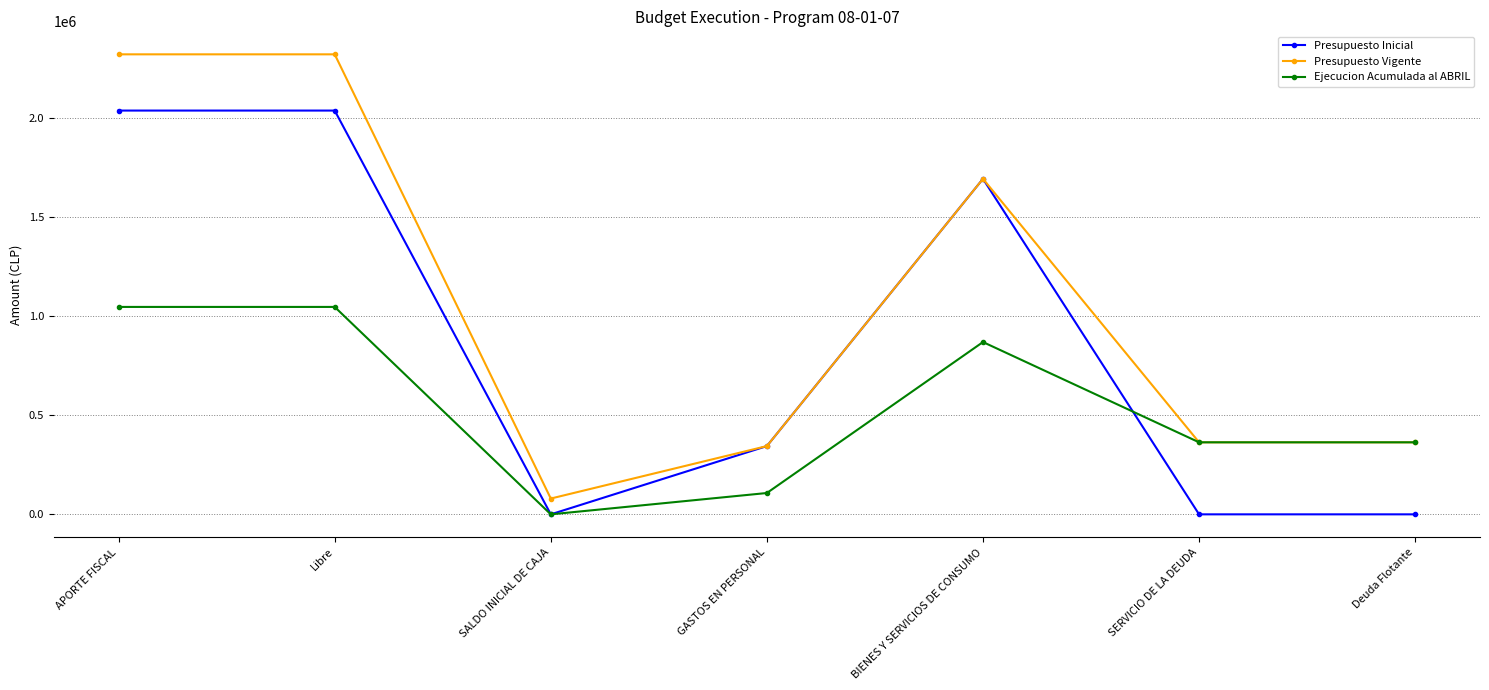

The Presupuesto Vigente series shows 363239 at SERVICIO DE LA DEUDA. True or false?

True